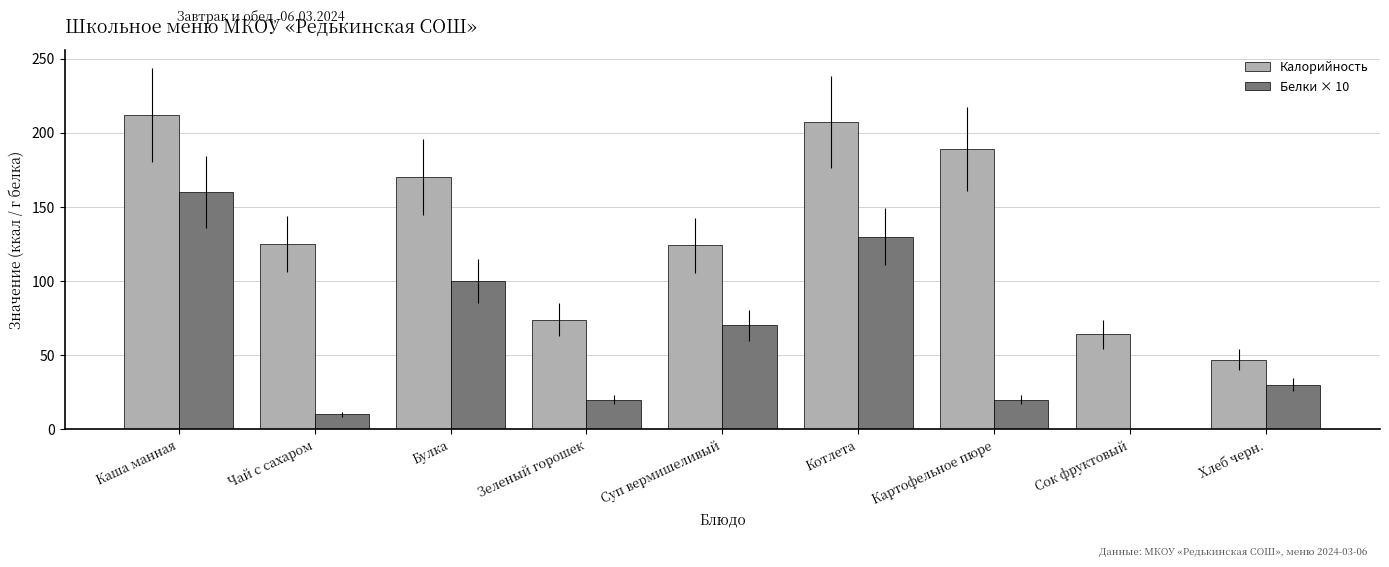

True or false: Белки × 10 has a value of 154 at Булка.

False